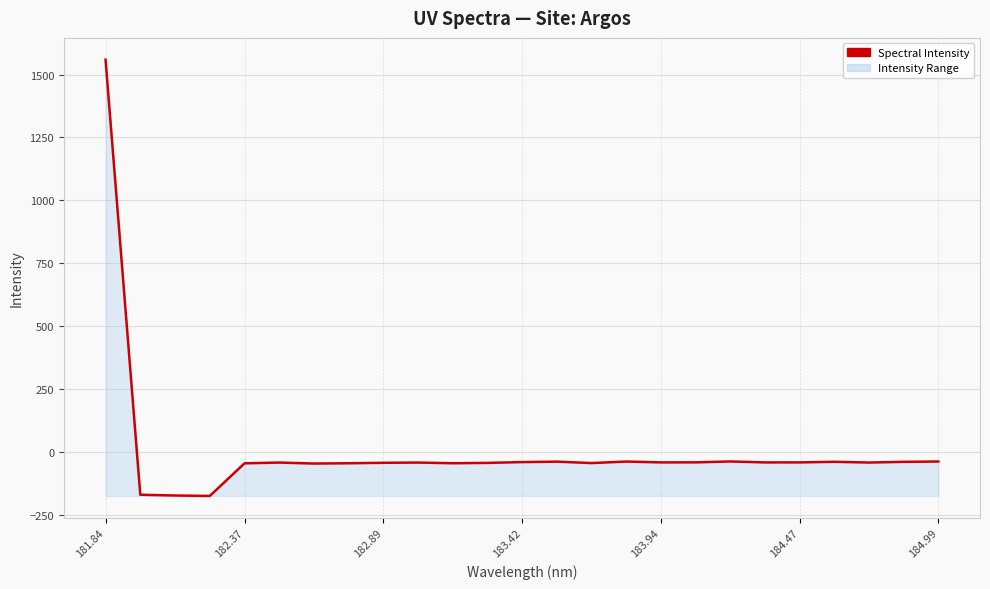

What is the minimum value shown in the chart?

-174.7